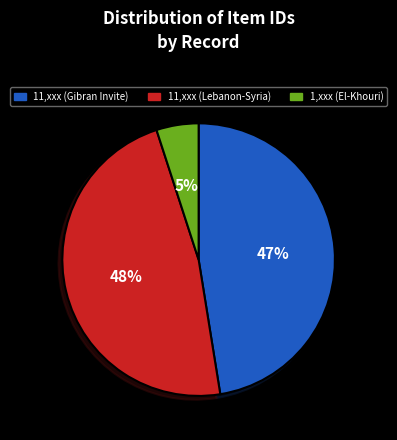

What percentage is the 11,xxx (Lebanon-Syria) slice, to the nearest percent?

48%